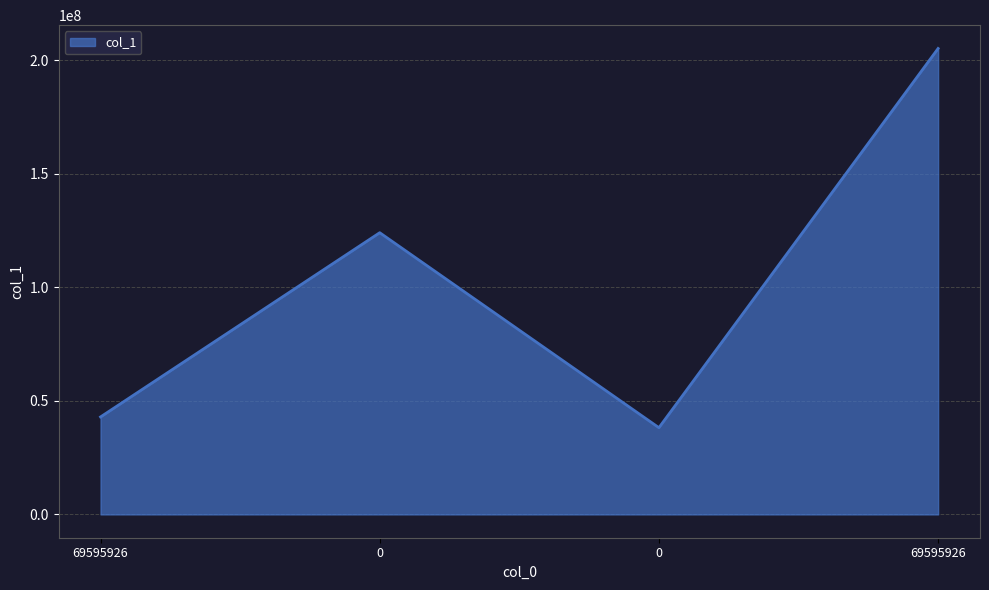

Which has a higher value, 0 or 69595926?

69595926